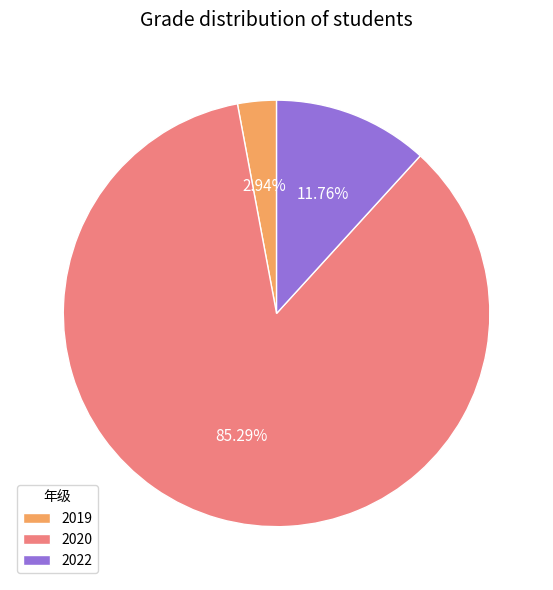

What percentage do 2022 and 2020 together represent?

97.1%